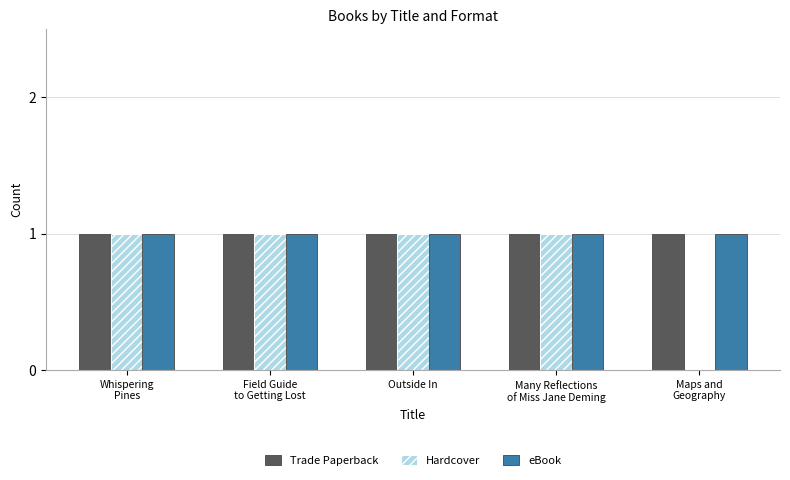

What is the sum of all Trade Paperback values?

5